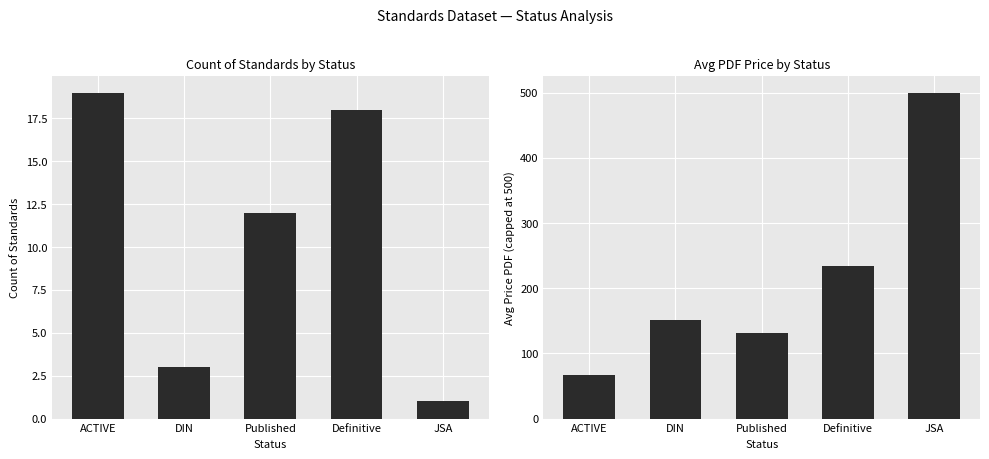

Is it true that Count equals 18.0 at Definitive?

True